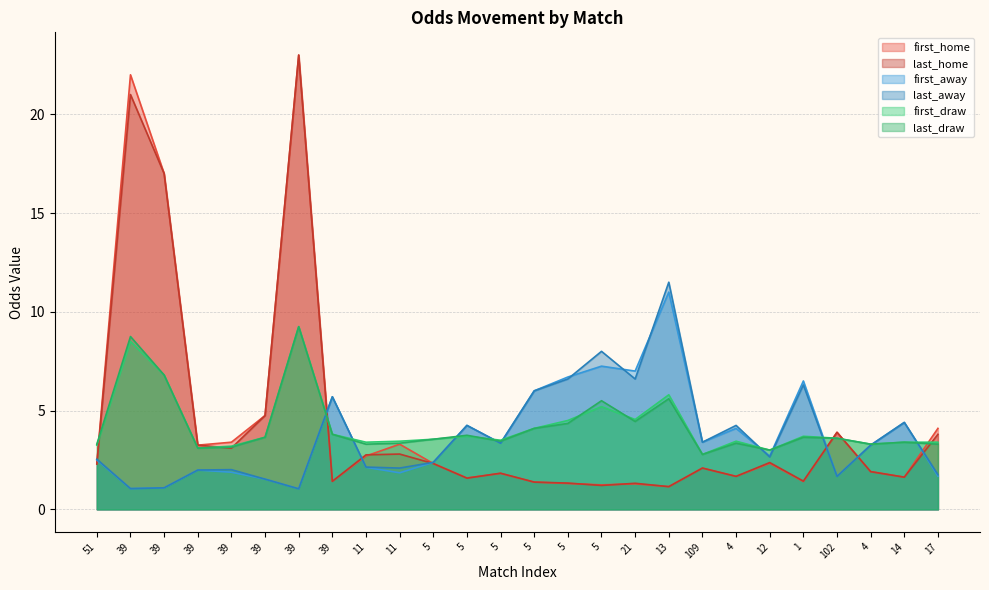

What are all the series names shown in the legend?

first_home, last_home, first_away, last_away, first_draw, last_draw